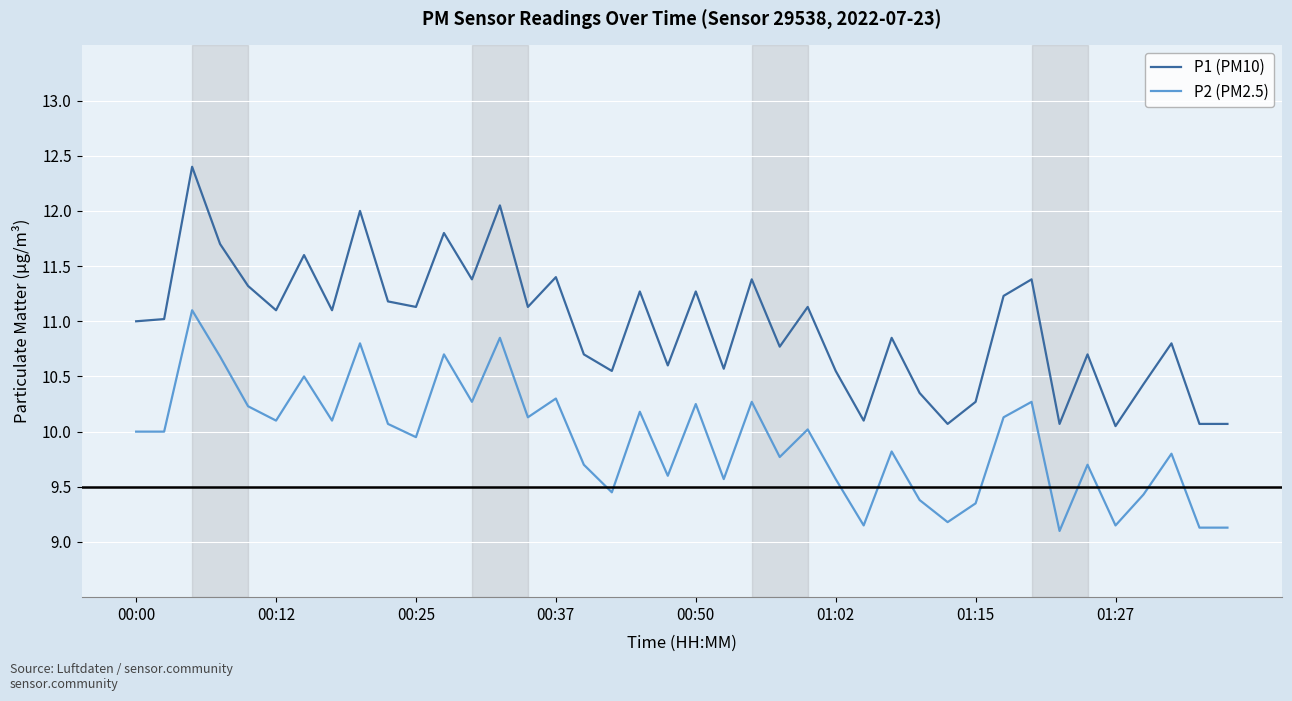

Rank the series by their average value, from lowest to highest.

P2 (PM2.5), P1 (PM10)